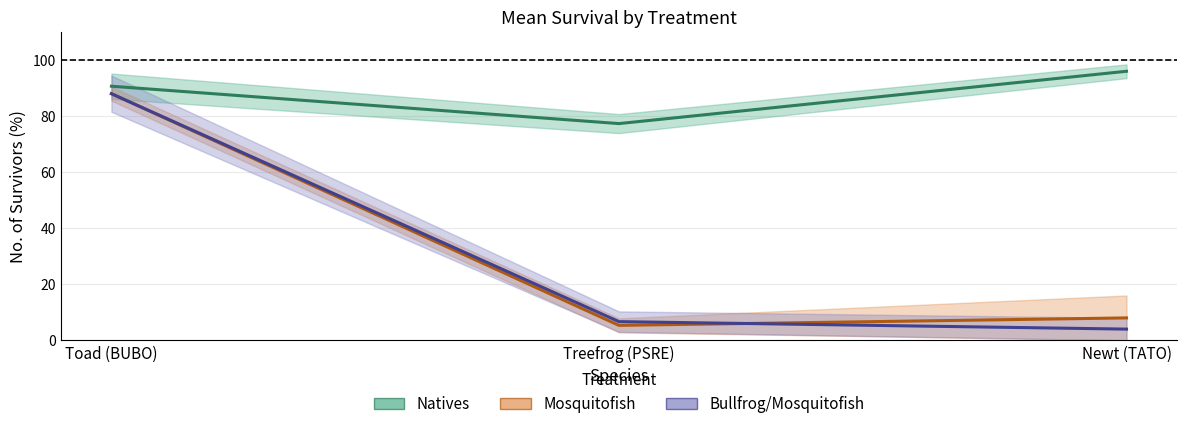

How many distinct data groups are displayed?

3